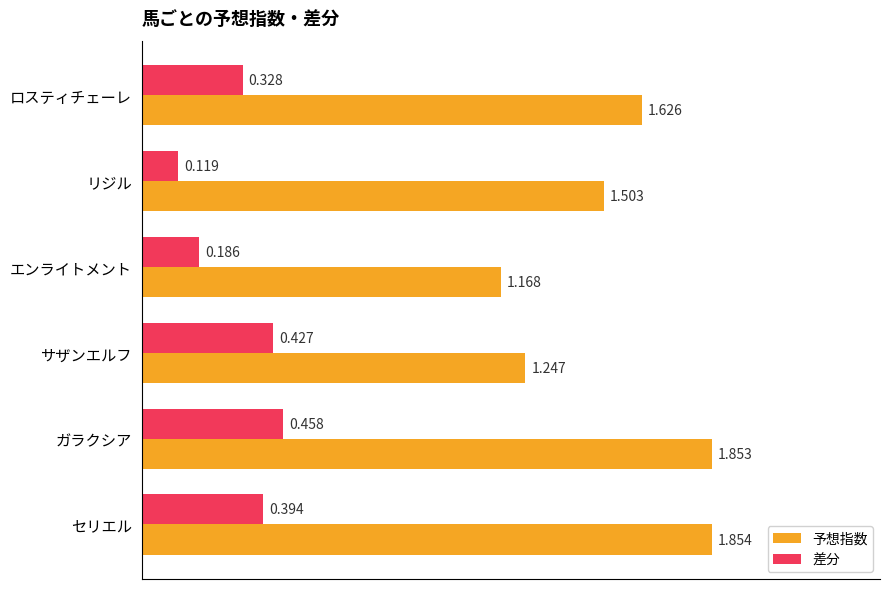

Rank the categories by 予想指数 value from highest to lowest.

セリエル, ガラクシア, ロスティチェーレ, リジル, サザンエルフ, エンライトメント